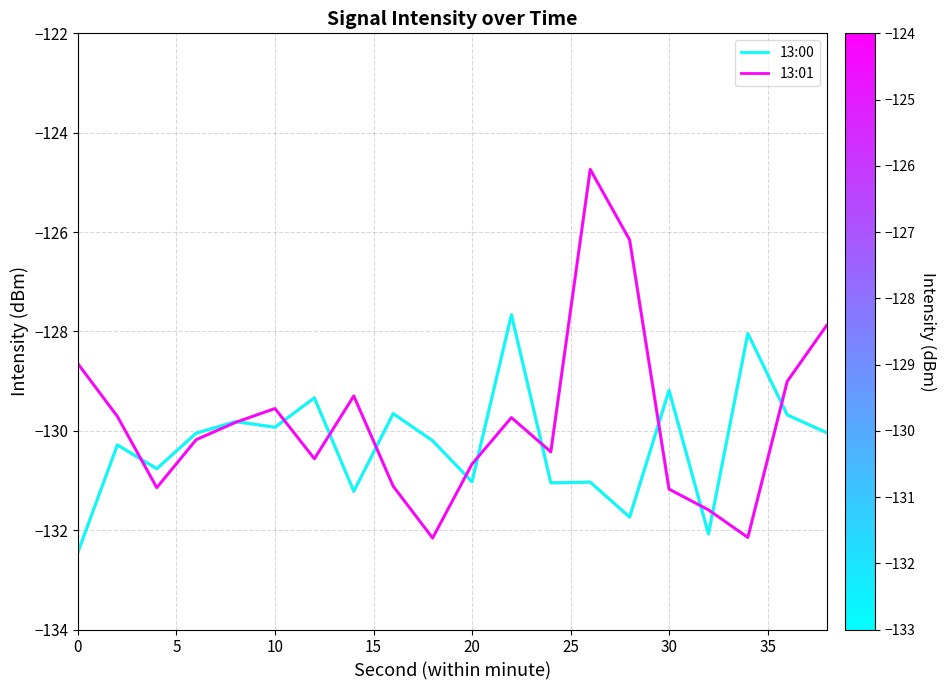

What is the minimum value shown in the chart?

-132.4